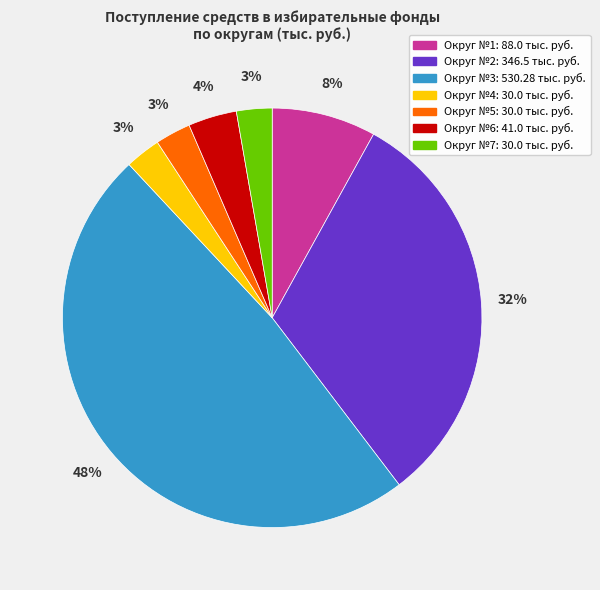

To the nearest percent, what is the combined percentage of Округ №1 and Округ №7?

11%